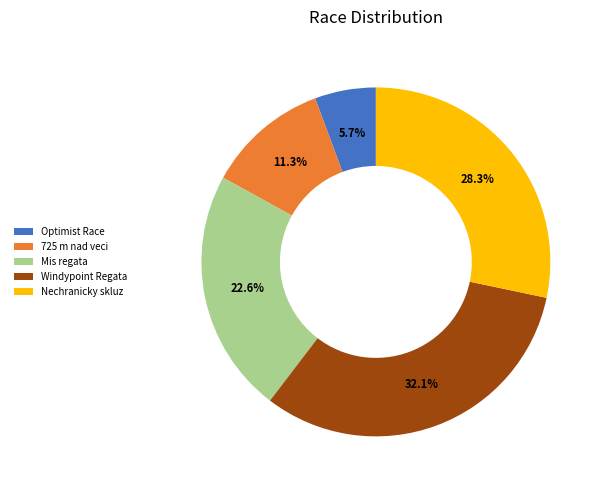

Is the sum of Windypoint Regata and Mis regata greater than half?

Yes